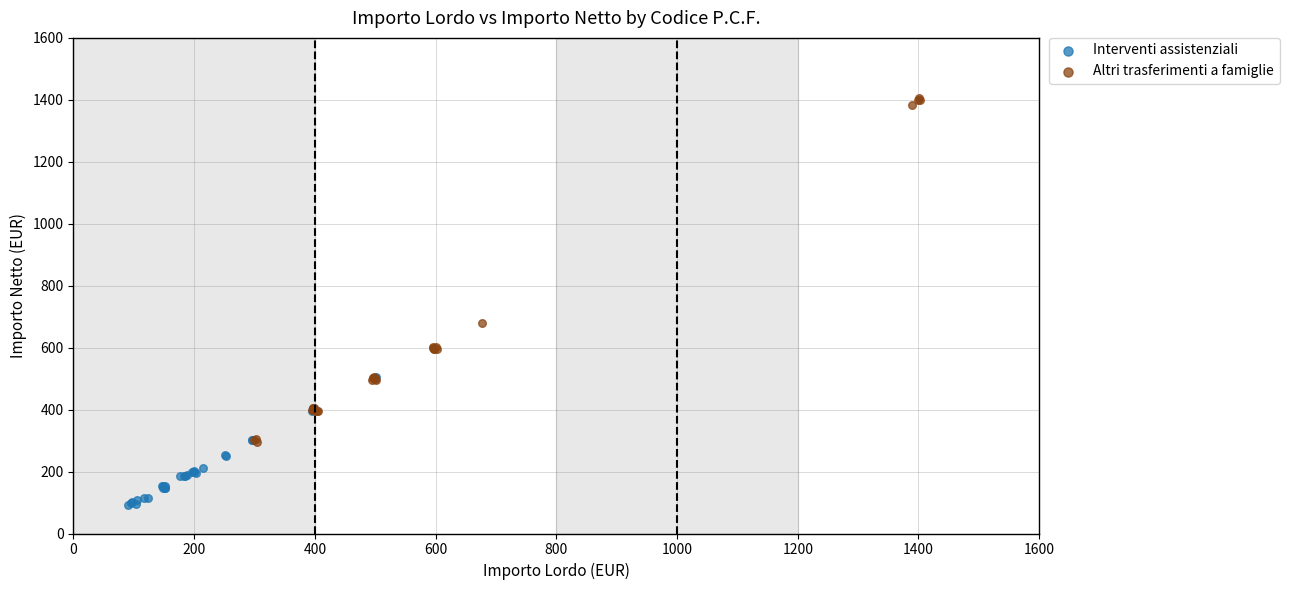

Which series contains the highest Y value?

Altri trasferimenti a famiglie